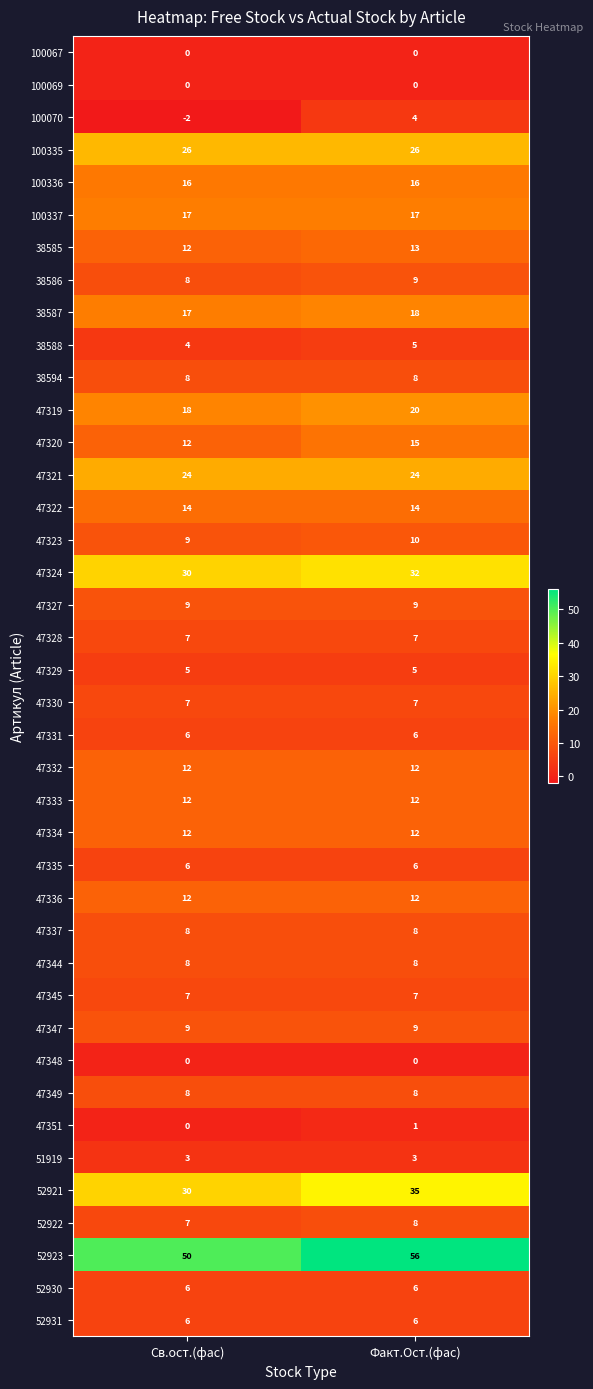

What is the average value of the 47321 series?

24